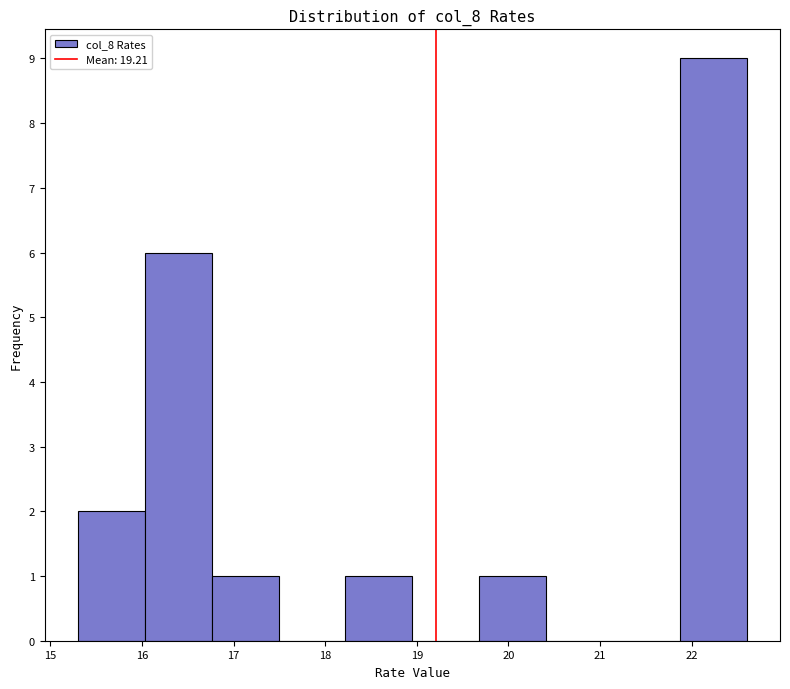

Which range on the x-axis has the tallest bar?

21.87 to 22.60